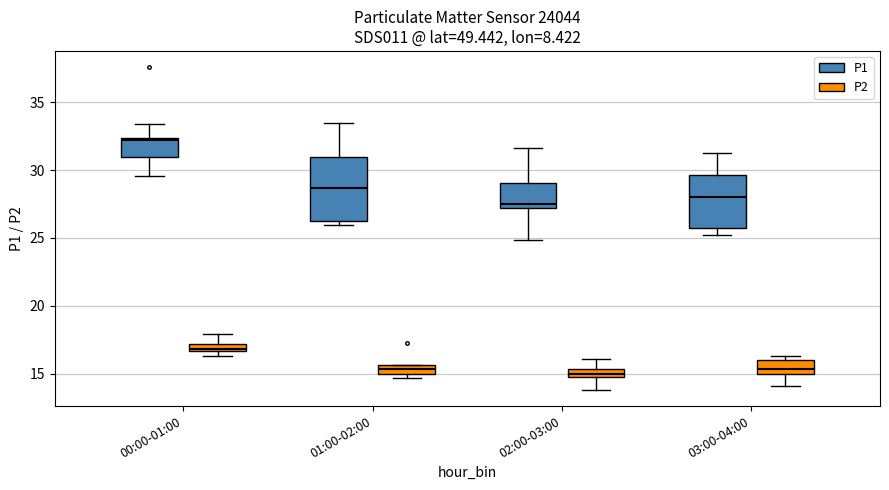

Which box is the tallest, from its lower edge to its upper edge?

01:00-02:00 (P1)